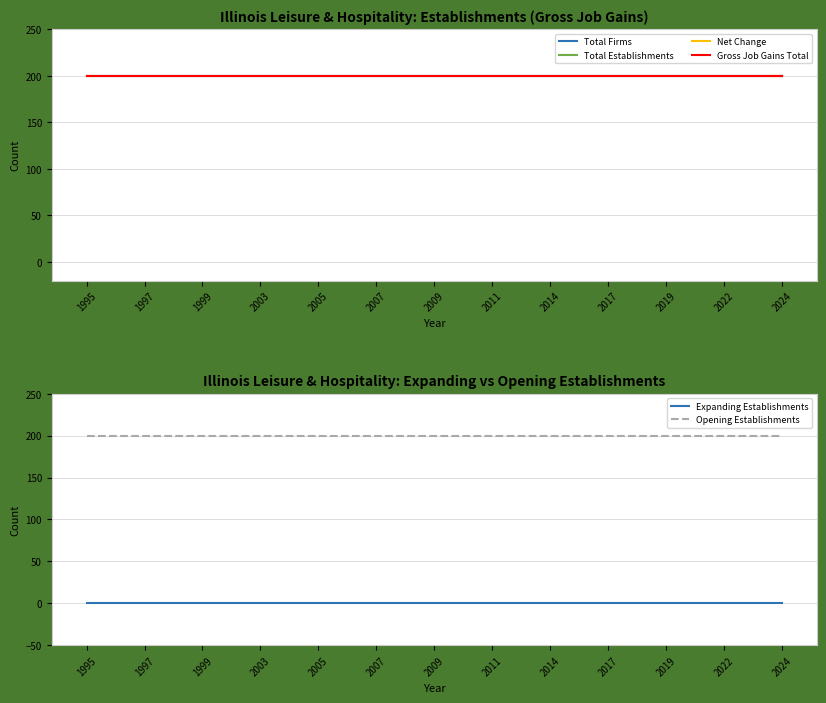

The Expanding Establishments series shows 0 at 2022. True or false?

True